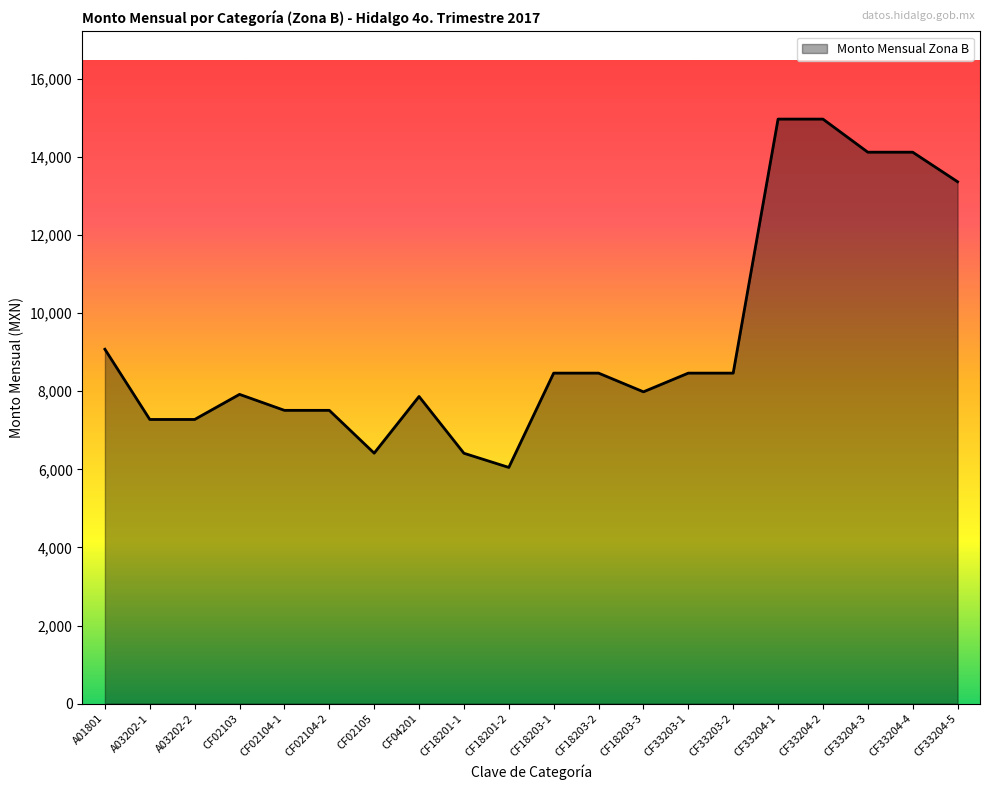

What is the sum of the values at CF33204-4 and CF18201-1?

20533.5